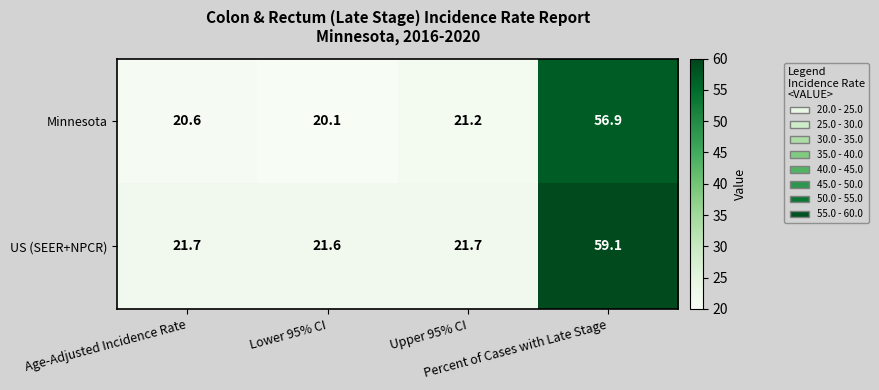

Rank the series at Age-Adjusted Incidence Rate from lowest to highest value.

Minnesota, US (SEER+NPCR)